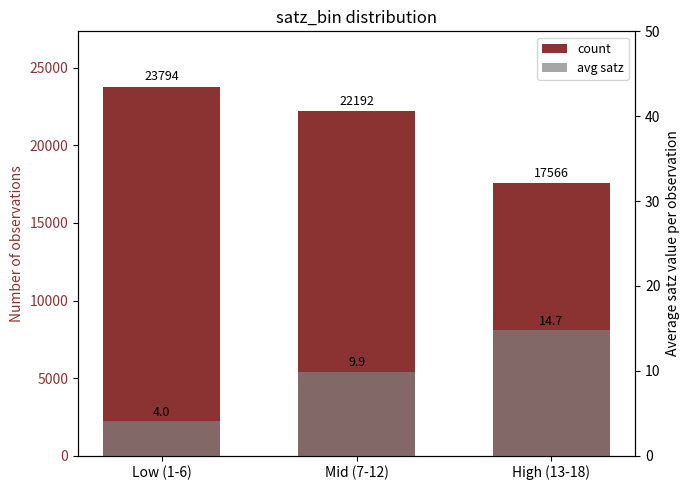

Which category has the lowest value across all series?

Low (1-6)